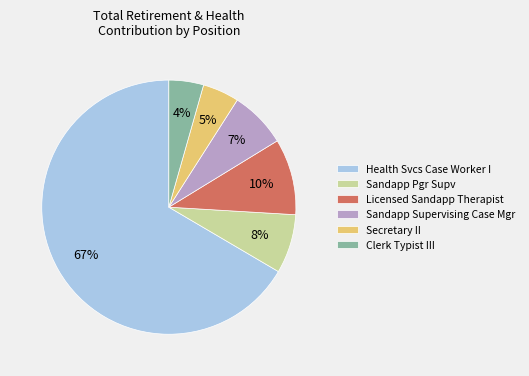

To the nearest percent, what is the average slice percentage?

17%